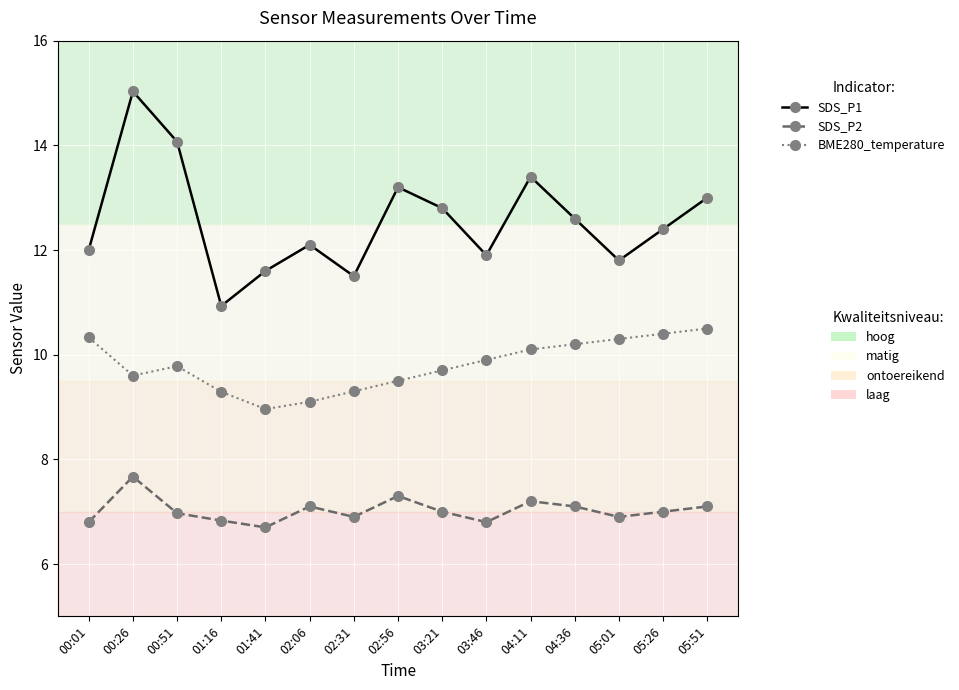

What is the minimum value shown in the chart?

6.7